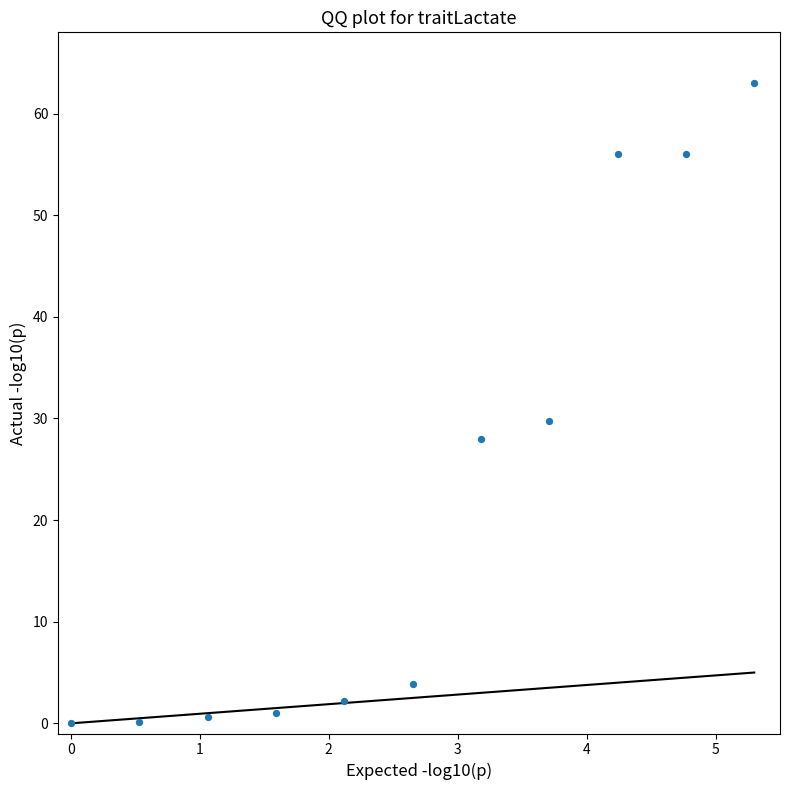

What is the average X value?

2.7